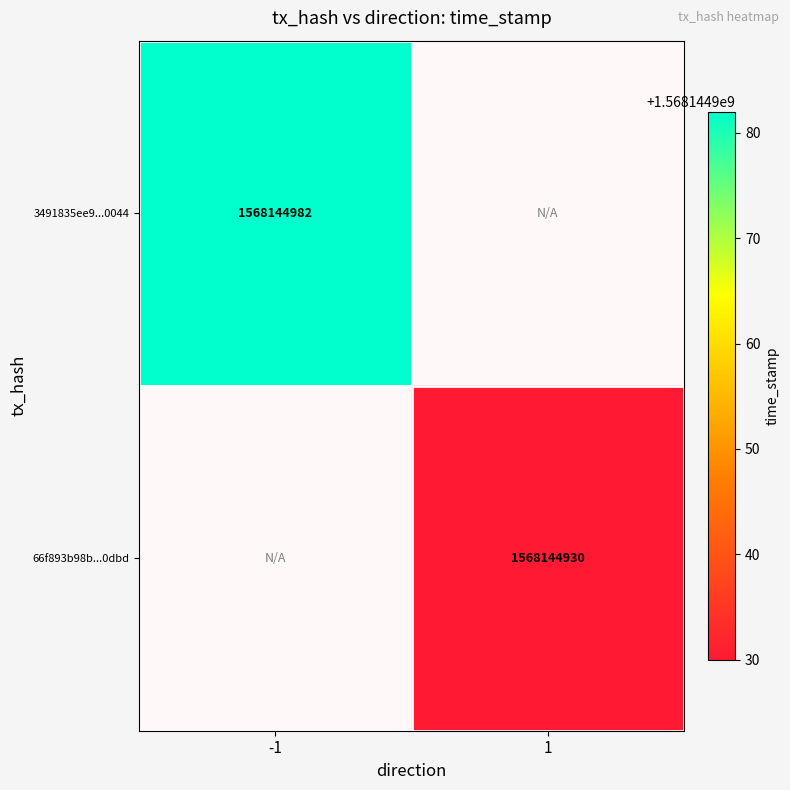

Rank the series by their maximum value, from lowest to highest.

66f893b98bc6a667b0c29e54697724668f03dbd, 3491835ee96e56bb9a89697150ab02fd2ff0044